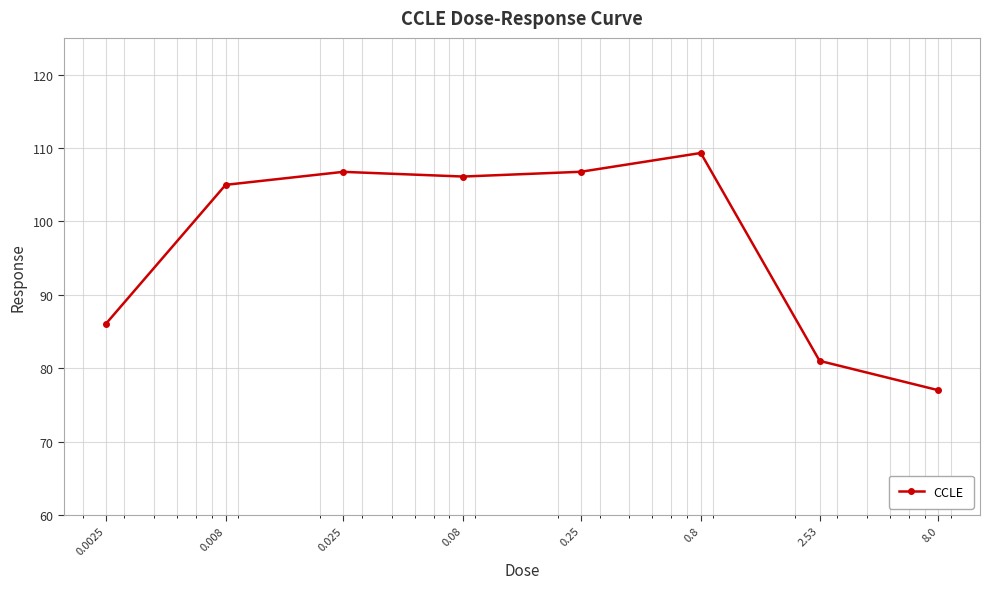

What is the value of the 6th point from the left?

109.3